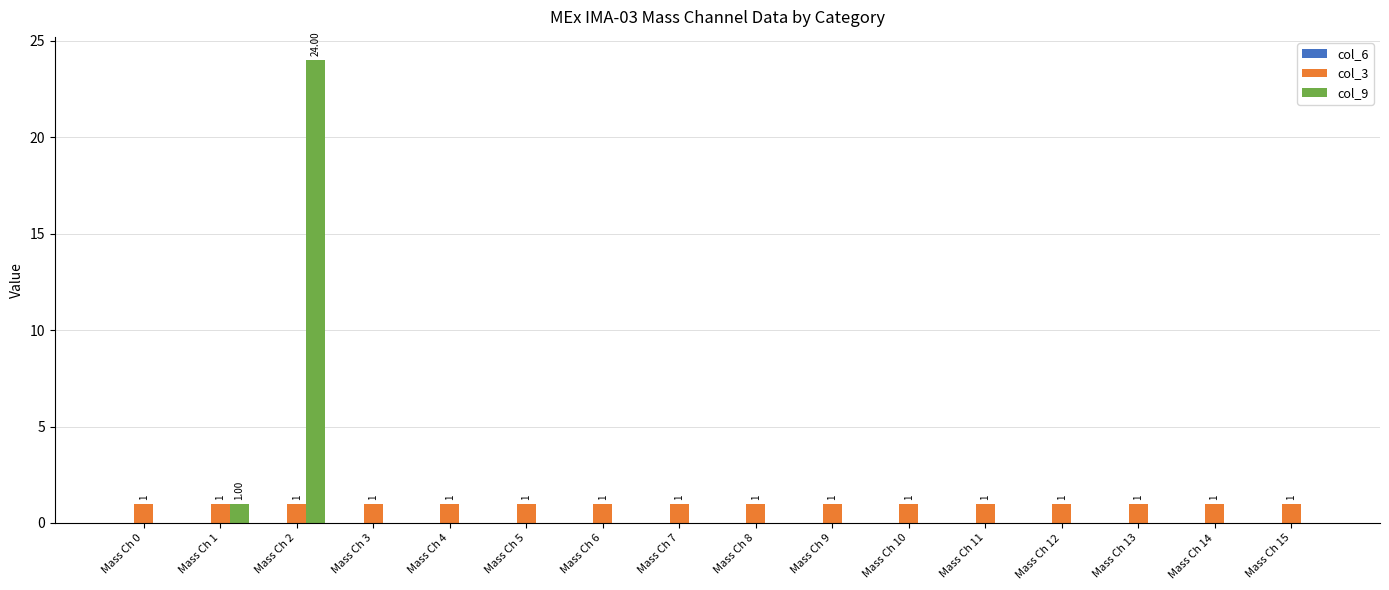

Between Mass Ch 0 and Mass Ch 1, which series saw the biggest shift?

col_9